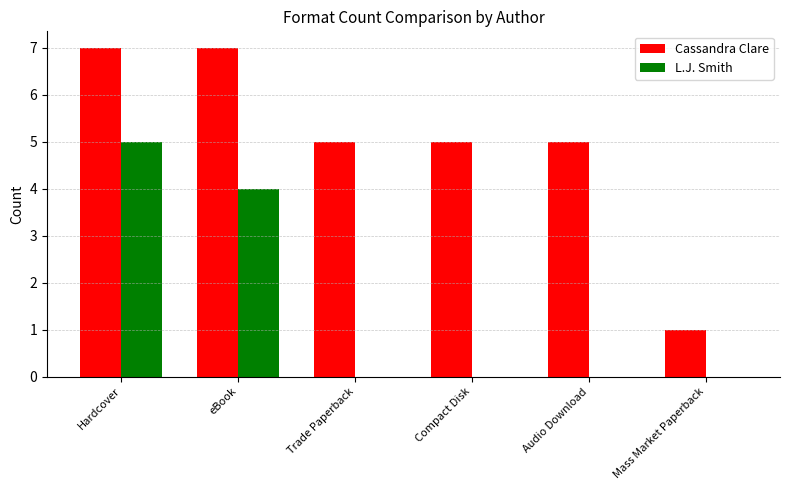

Reading left to right, what are all the values shown in this chart?

Cassandra Clare: Hardcover=7	eBook=7	Trade Paperback=5	Compact Disk=5	Audio Download=5	Mass Market Paperback=1
L.J. Smith: Hardcover=5	eBook=4	Trade Paperback=0	Compact Disk=0	Audio Download=0	Mass Market Paperback=0